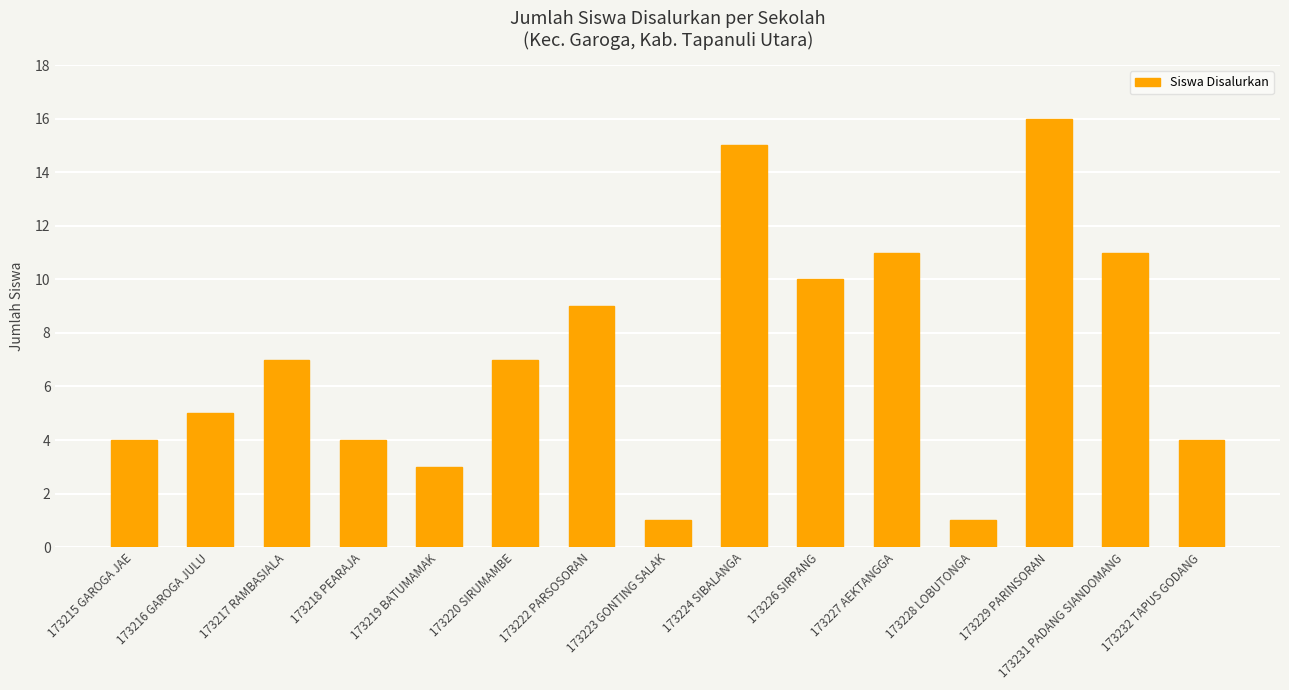

Is it true that the value at 173220 SIRUMAMBE is 7?

True